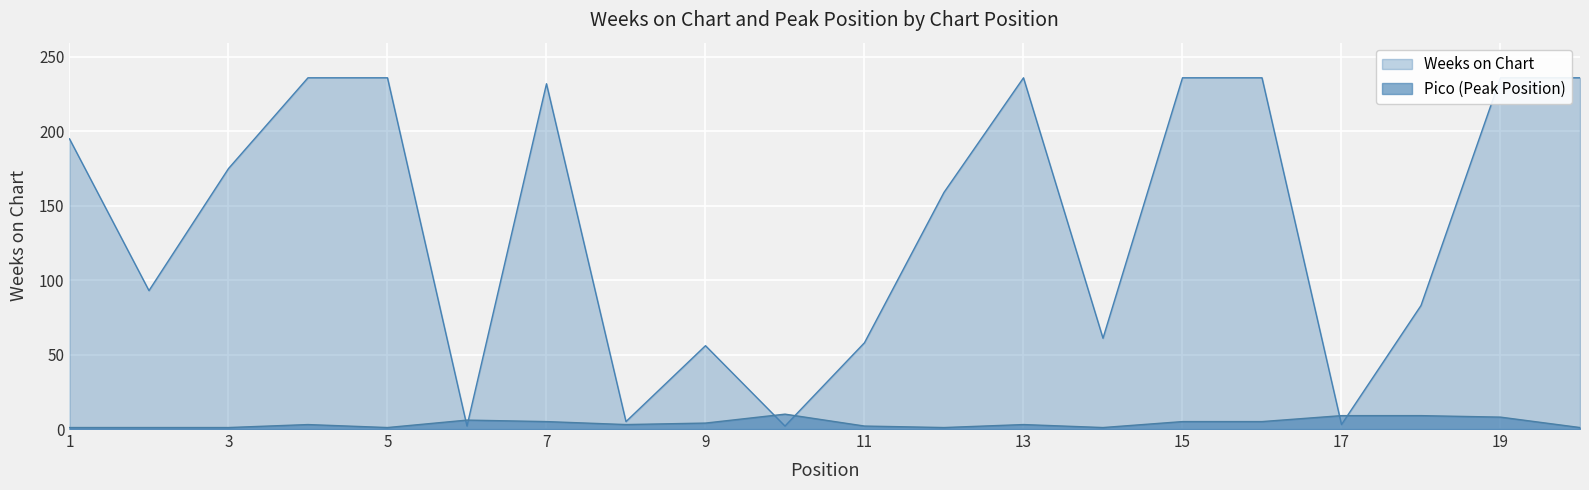

In Pico, how many points are lower than both neighbors (excluding endpoints)?

4